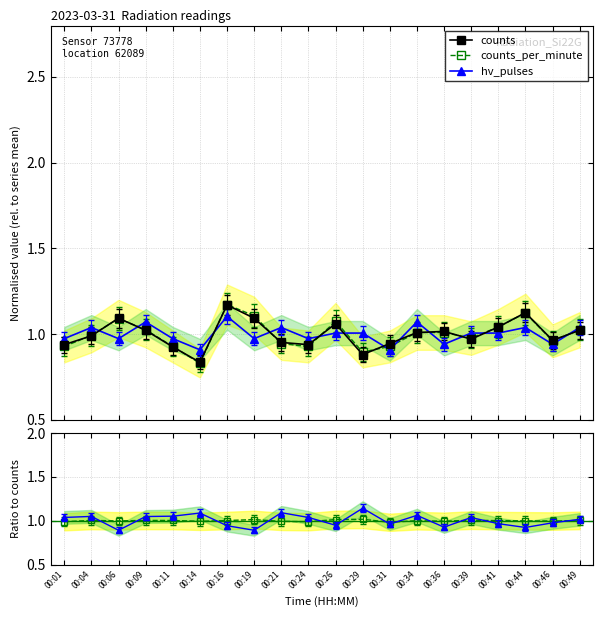

What is the total value across all series at 00:39?

3.0